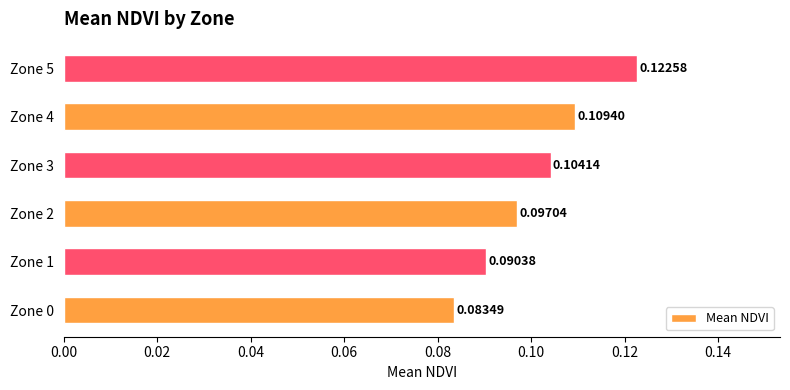

Between Zone 0 and Zone 2, which is larger?

Zone 2